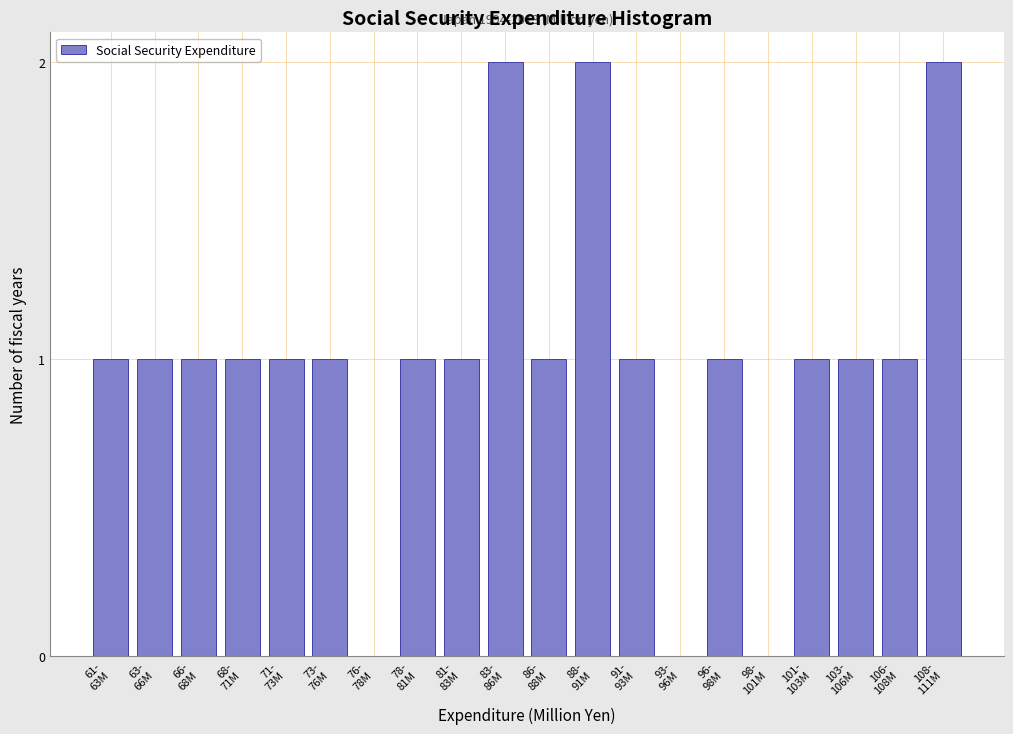

What is the sum of all values?

20